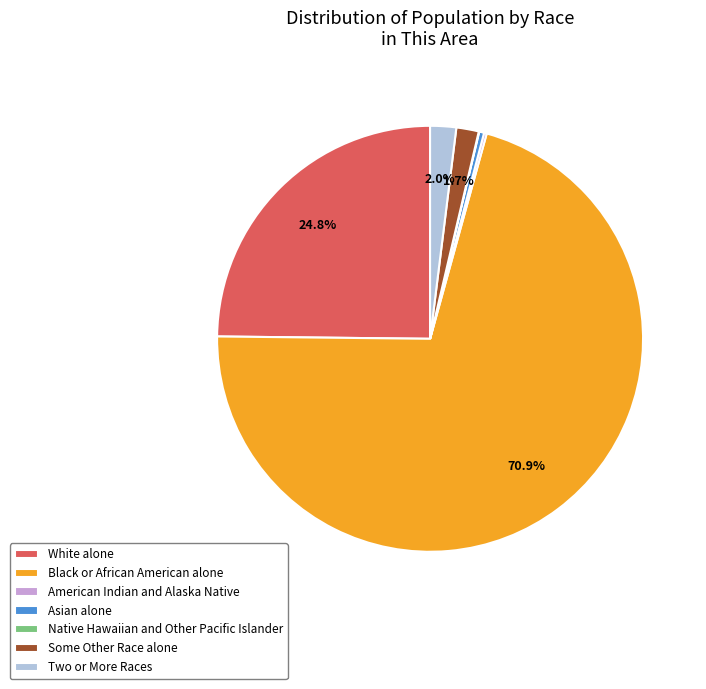

Between Some Other Race alone and White alone, which is larger?

White alone